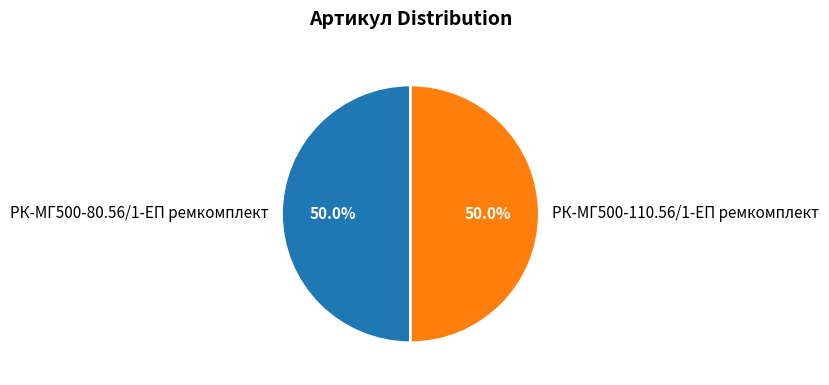

How much of the chart is everything except РК-МГ500-80.56/1-ЕП ремкомплект?

50.0%